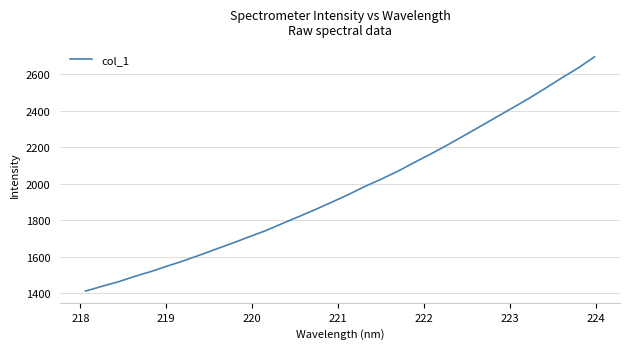

What is the minimum value shown in the chart?

1412.6